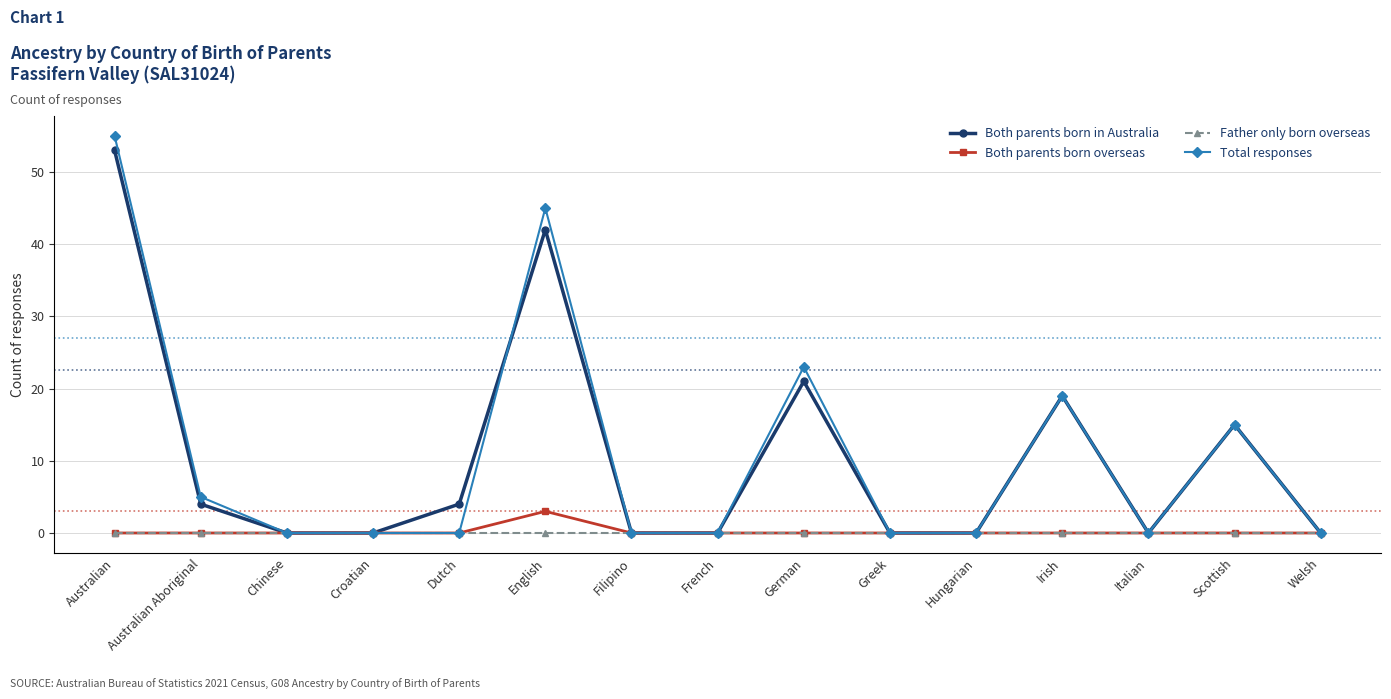

Which series has the largest range (max minus min)?

Total responses